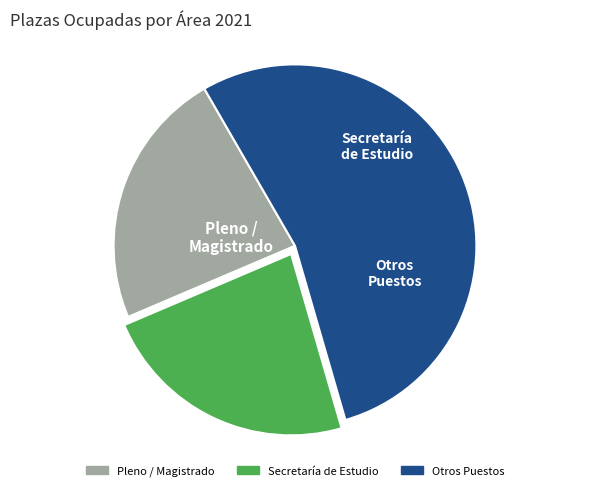

Does any single category account for the majority?

Yes